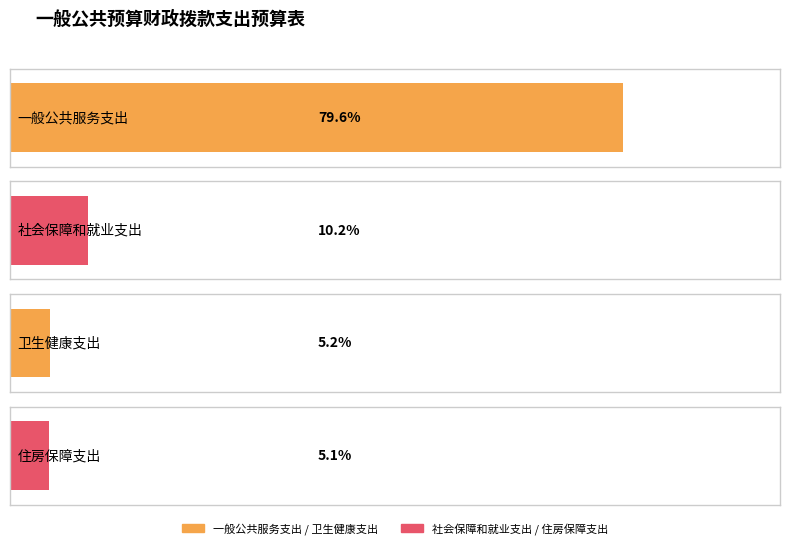

The value of 总计 at 社会保障和就业支出 is 25.0. True or false?

False